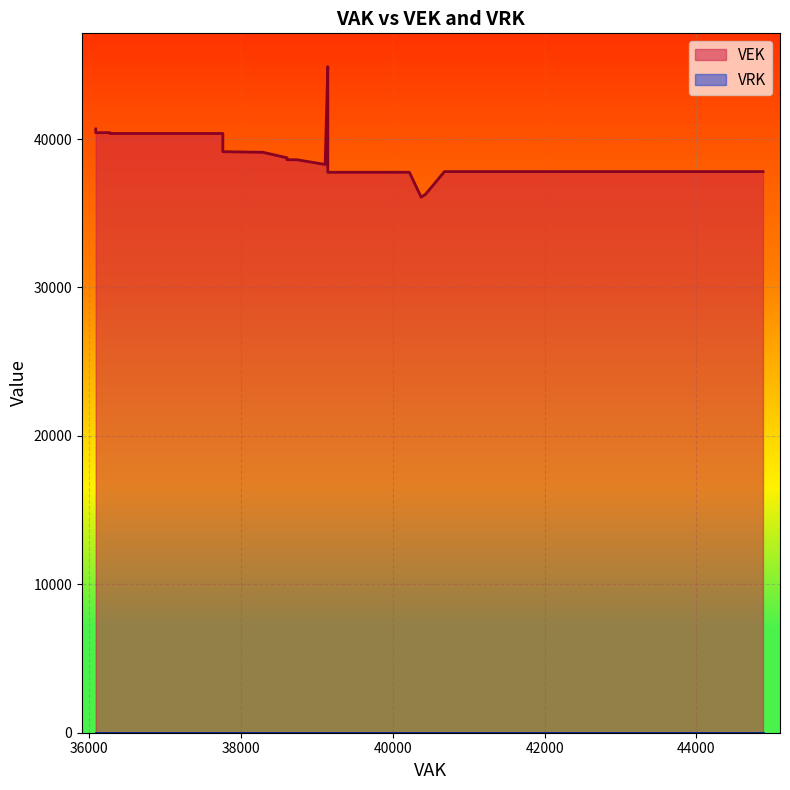

The value at 44876 is 37804. True or false?

True